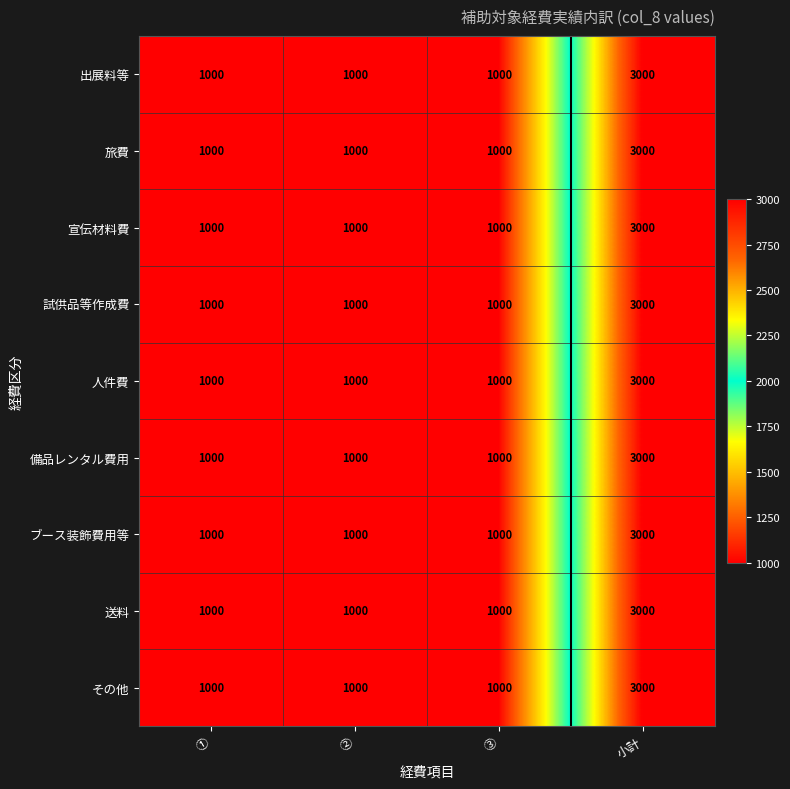

What is the approximate value of 備品レンタル費用 at ①, to the nearest 100?

1000